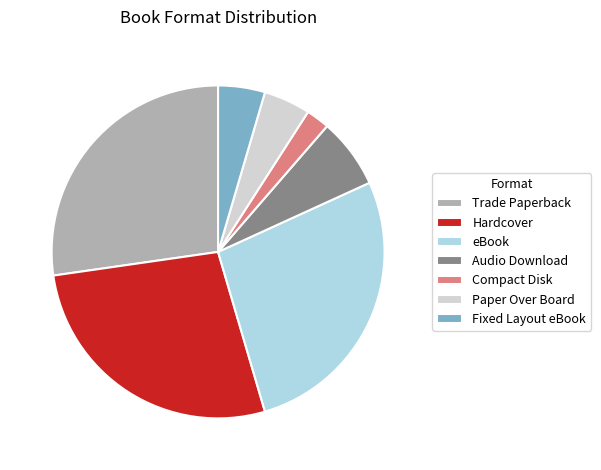

Which category has the smallest portion of the pie?

Compact Disk